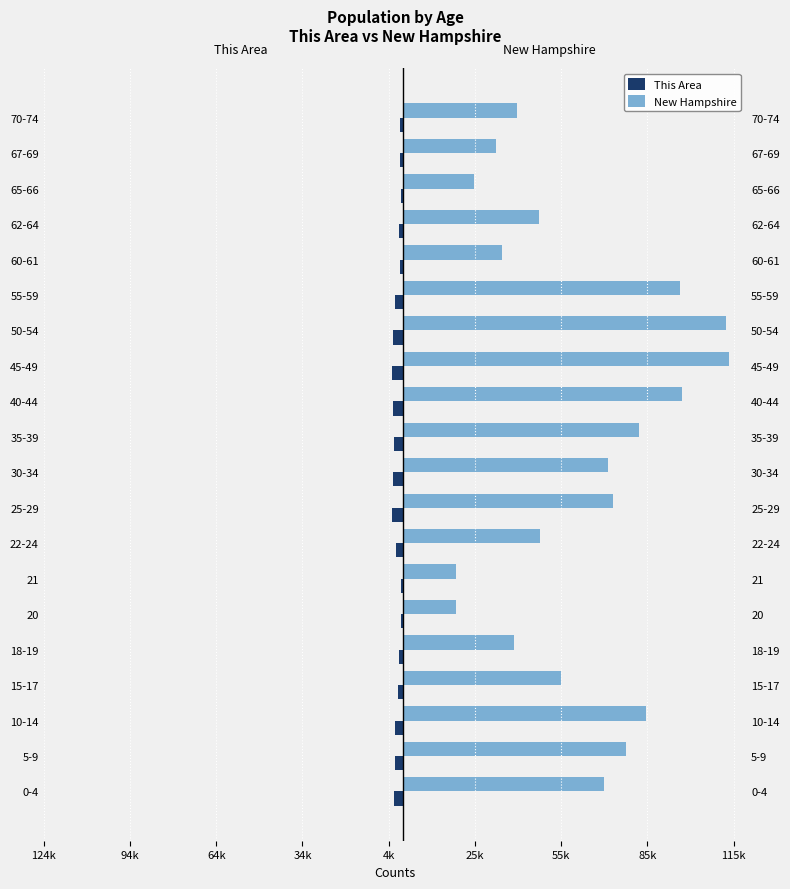

How many bars are there in total?

40